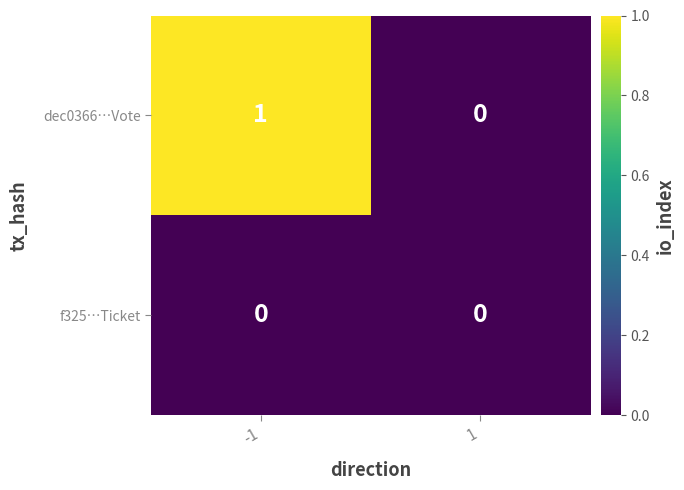

Rank the series by their average value, from highest to lowest.

dec0366…Vote, f325…Ticket